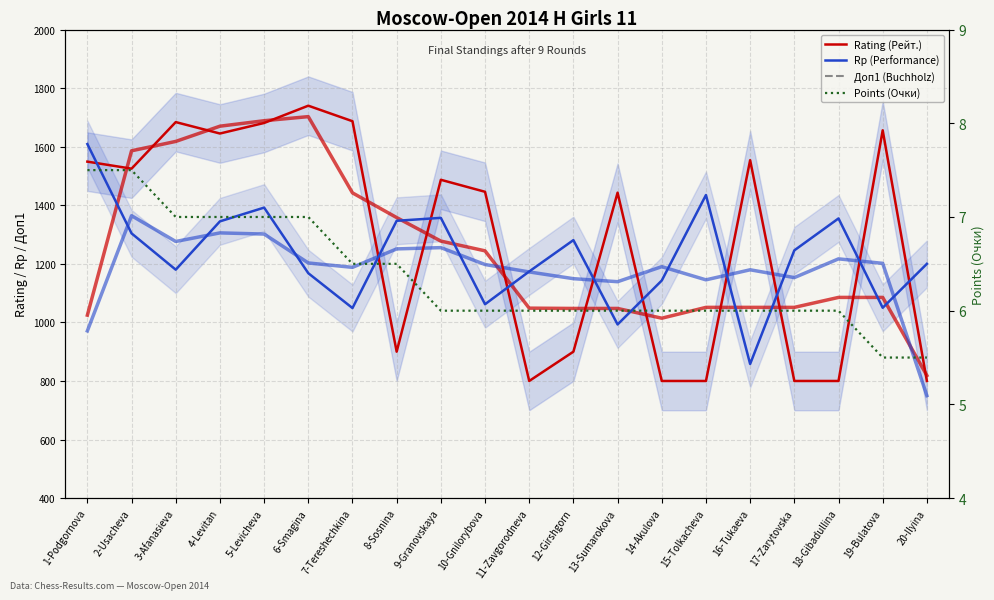

Which category has the highest value in the Rating (Рейт.) series?

6-Smagina